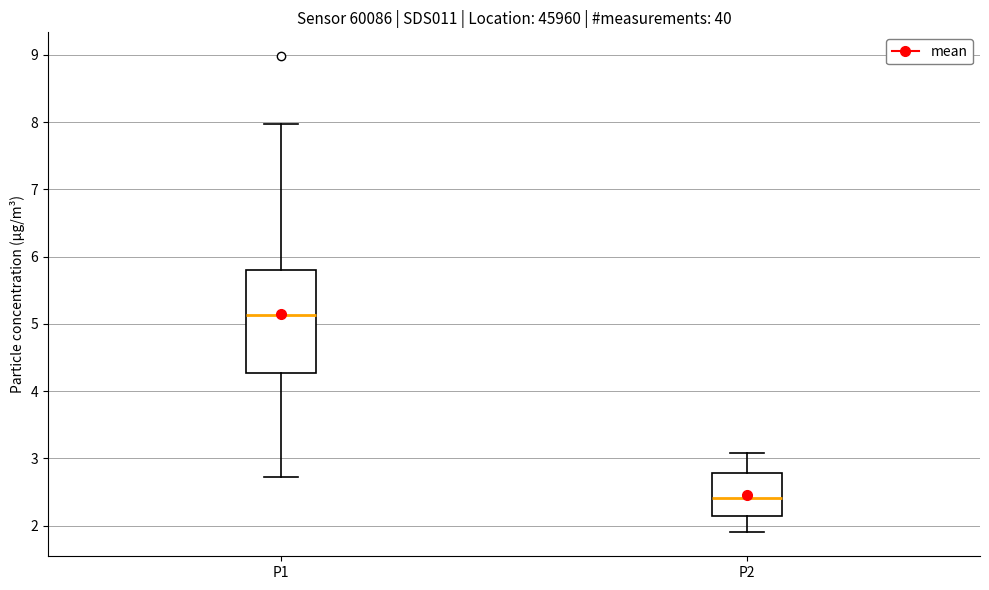

Which box's median line is the highest?

P1